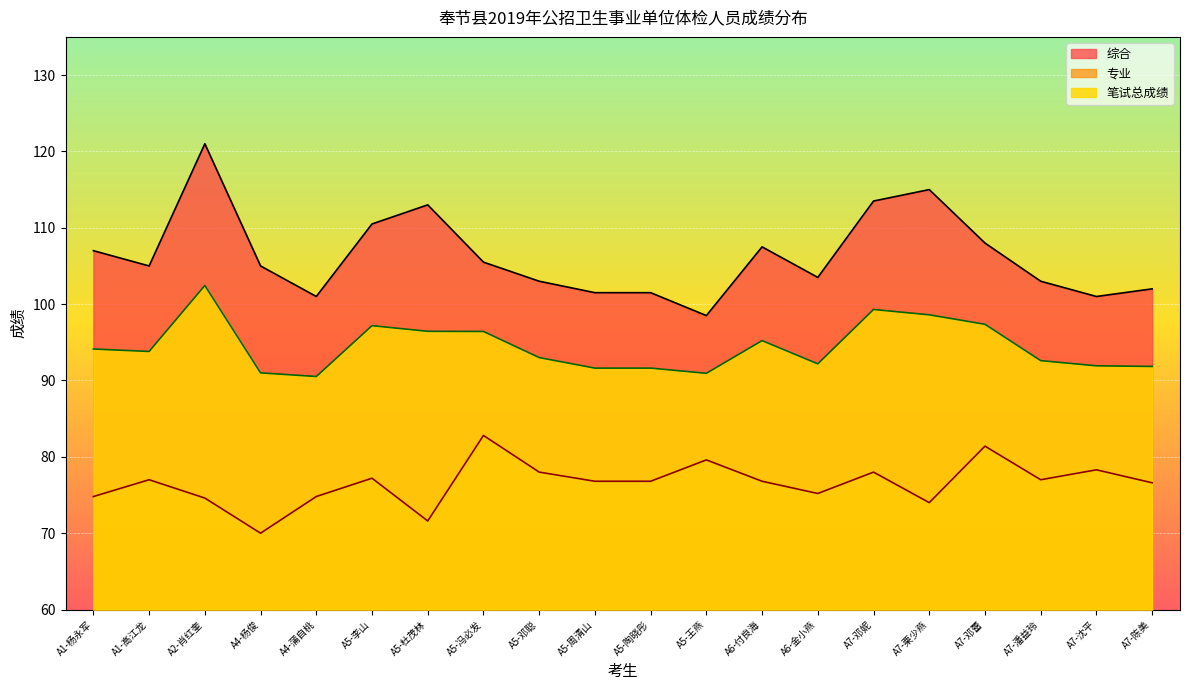

Is it true that 专业 equals 45.0 at A5-周清山?

False